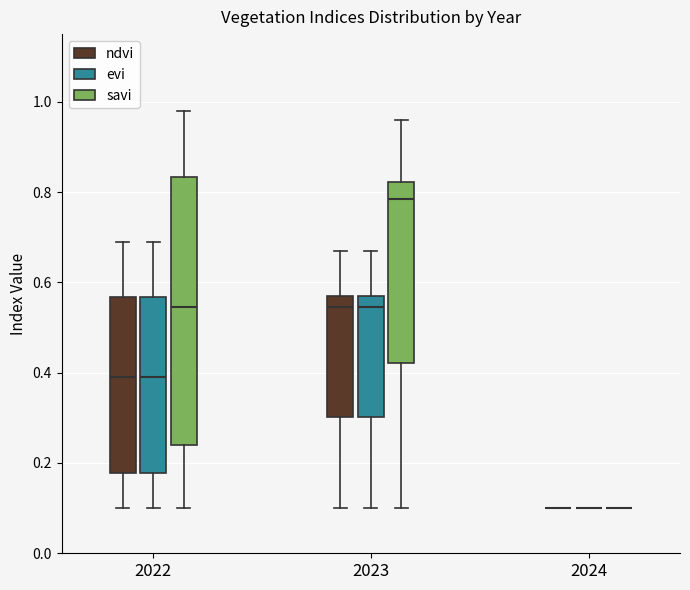

Reading left to right, transcribe this box plot: for each box, give where its median line is, the range the box spans, and where its two whiskers end, as read against the y-axis. The values are not printed on the chart, so give them approximately, as read against the axis.

2022 (ndvi): median 0.40, box 0.18 to 0.56, whiskers 0.10 to 0.70
2022 (evi): median 0.40, box 0.18 to 0.56, whiskers 0.10 to 0.70
2022 (savi): median 0.54, box 0.24 to 0.84, whiskers 0.10 to 0.98
2023 (ndvi): median 0.54, box 0.30 to 0.58, whiskers 0.10 to 0.68
2023 (evi): median 0.54, box 0.30 to 0.58, whiskers 0.10 to 0.68
2023 (savi): median 0.78, box 0.42 to 0.82, whiskers 0.10 to 0.96
2024 (ndvi): box collapsed to a line at 0.10, whiskers 0.10 to 0.10
2024 (evi): box collapsed to a line at 0.10, whiskers 0.10 to 0.10
2024 (savi): box collapsed to a line at 0.10, whiskers 0.10 to 0.10